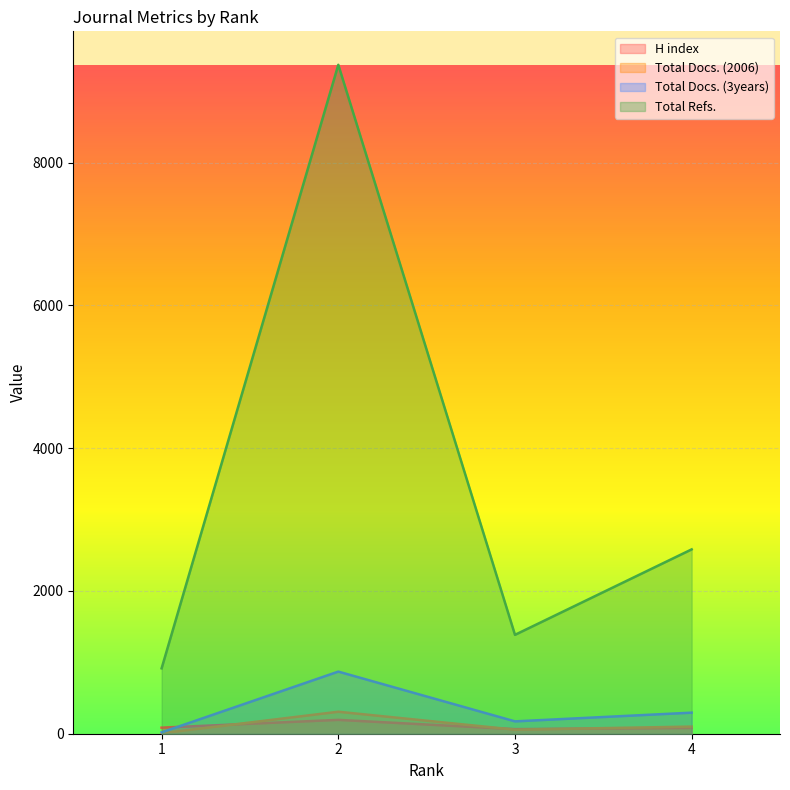

Does the chart display data point markers on the line(s)?

No